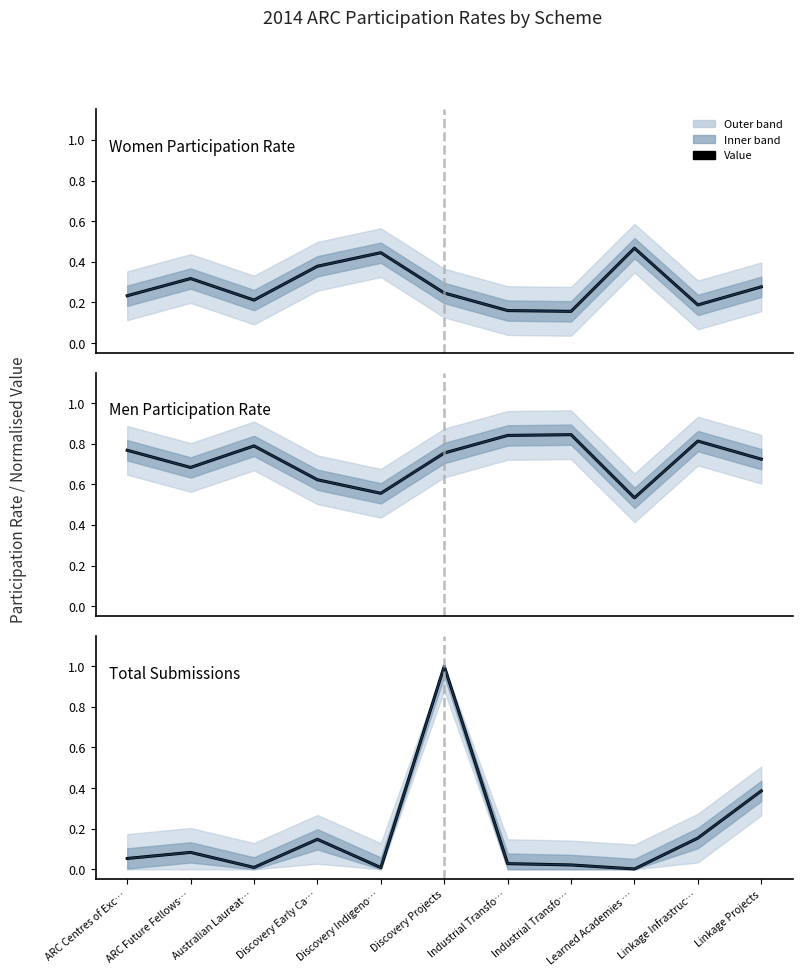

The Men Participation Rate (navy) series shows 0.6 at Discovery Indigeno…. True or false?

True